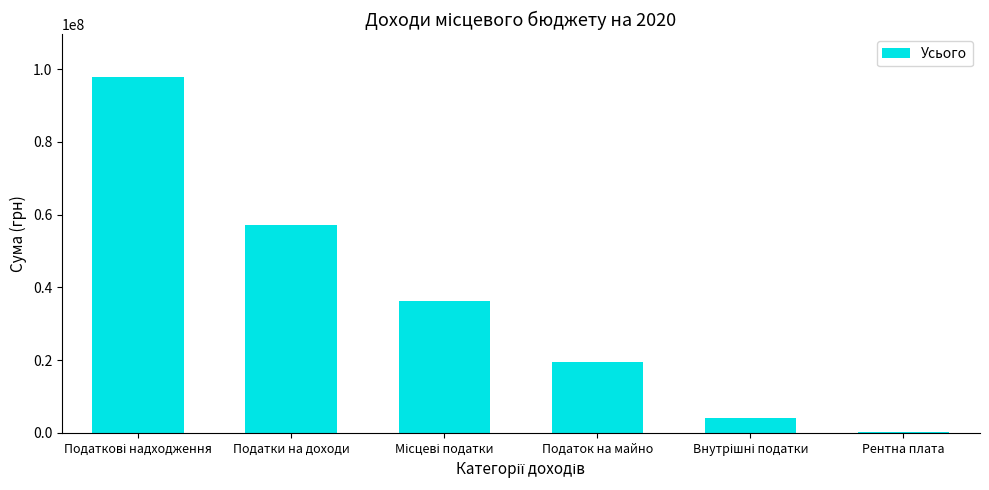

What is the sum of all values?

214956300